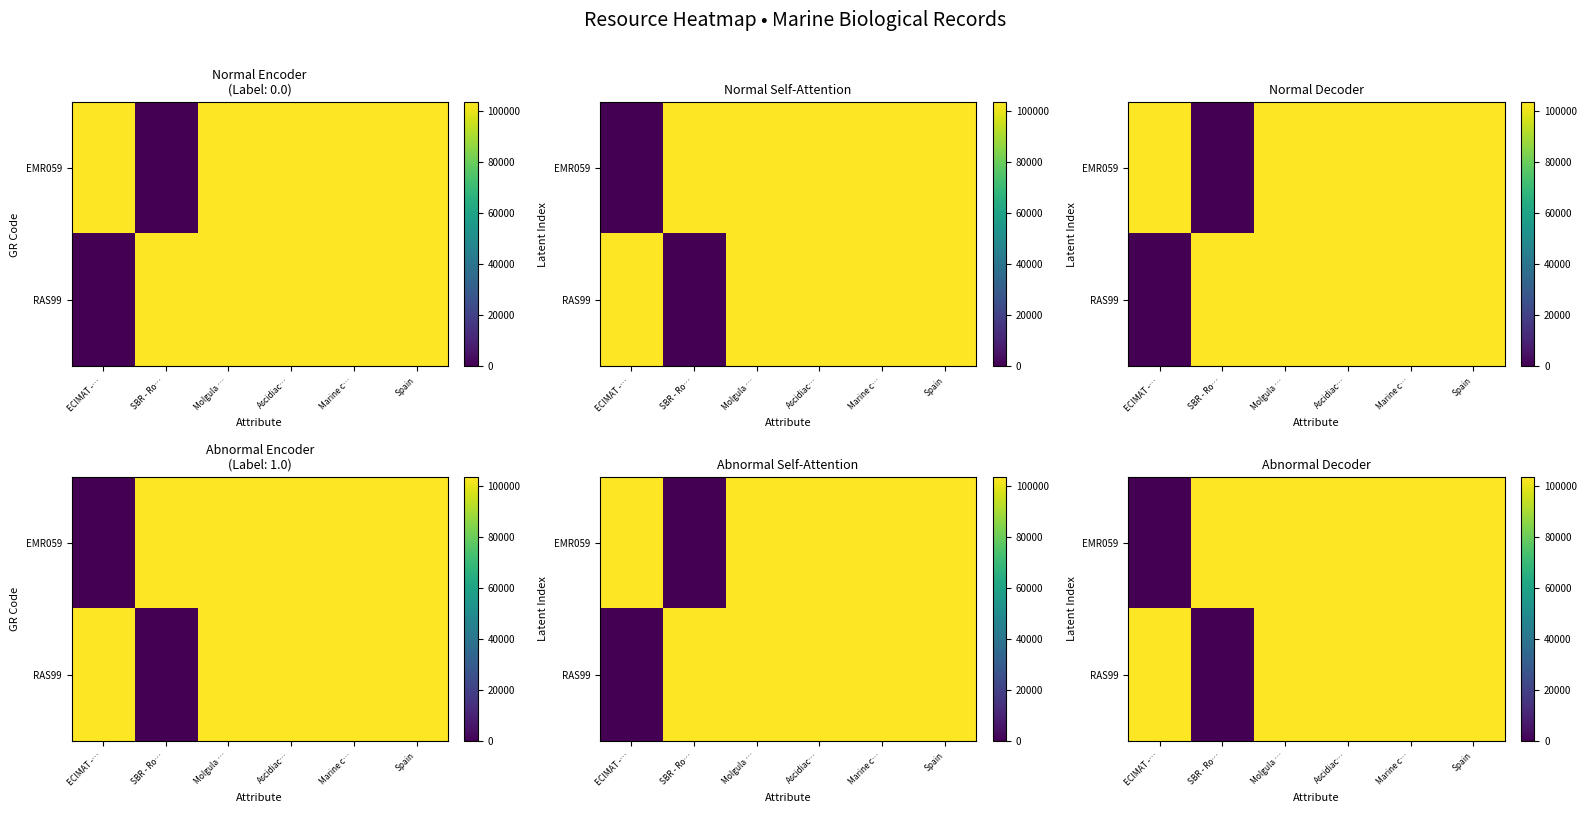

Is it true that row_0 equals 103509 at SBR - Ro…?

True